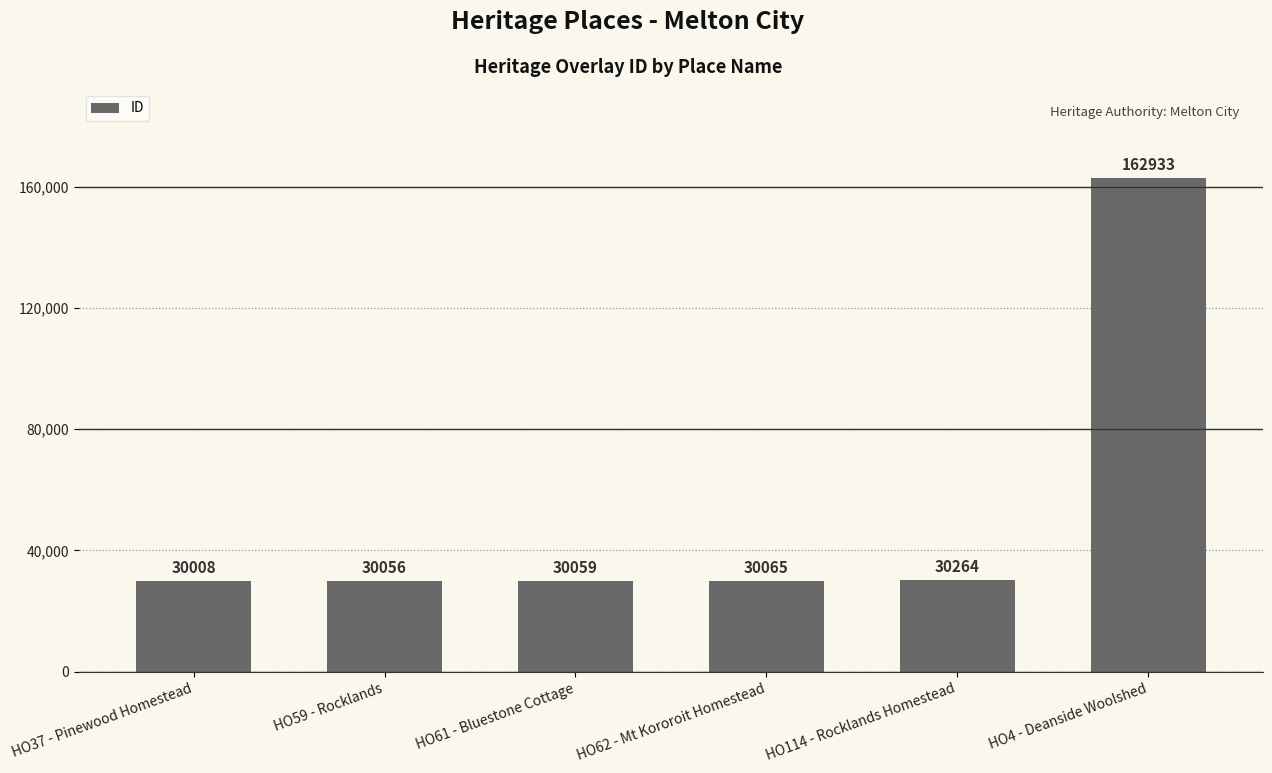

How many bars are there in total?

6